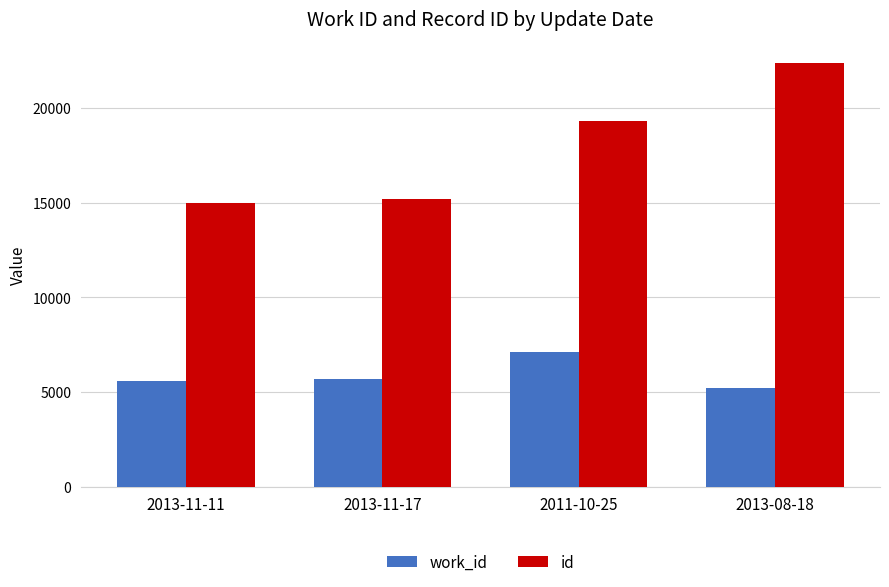

How many bars are there in each group?

2